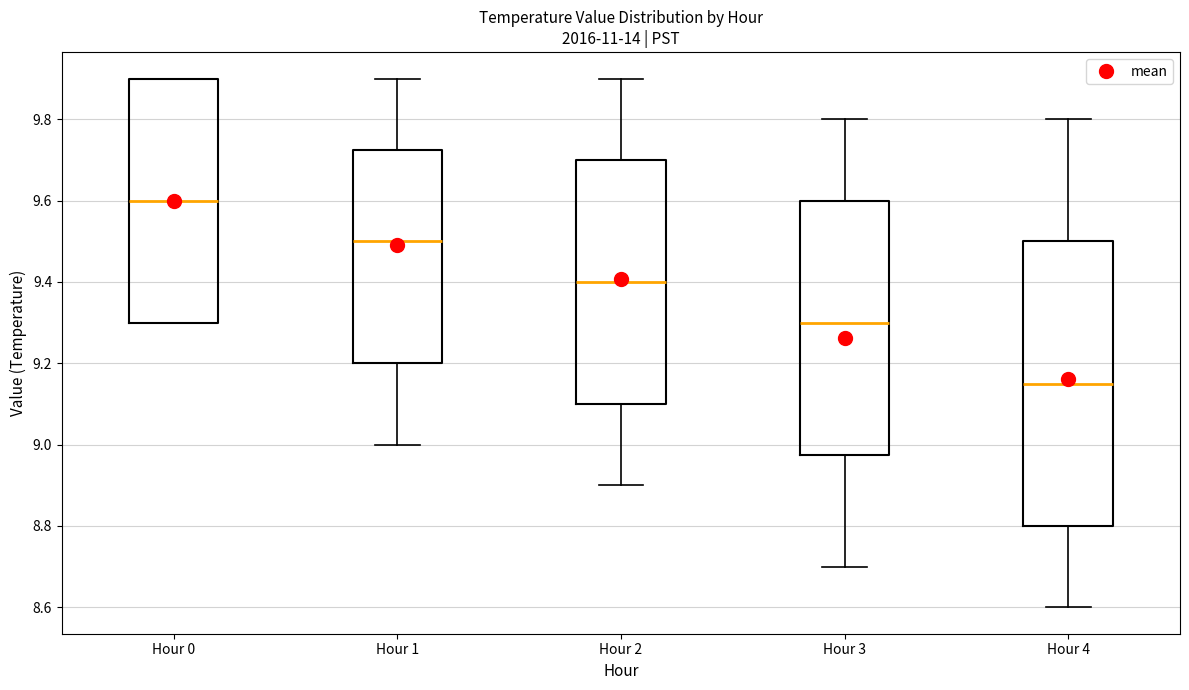

Reading left to right, read every box against the y-axis: the position of its median line, the range the box covers, and the ends of its whiskers. The values are not printed on the chart, so give them approximately, as read against the axis.

Hour 0: median 9.60, box 9.30 to 9.90, whiskers 9.30 to 9.90
Hour 1: median 9.50, box 9.20 to 9.72, whiskers 9.00 to 9.90
Hour 2: median 9.40, box 9.10 to 9.70, whiskers 8.90 to 9.90
Hour 3: median 9.30, box 8.98 to 9.60, whiskers 8.70 to 9.80
Hour 4: median 9.16, box 8.80 to 9.50, whiskers 8.60 to 9.80